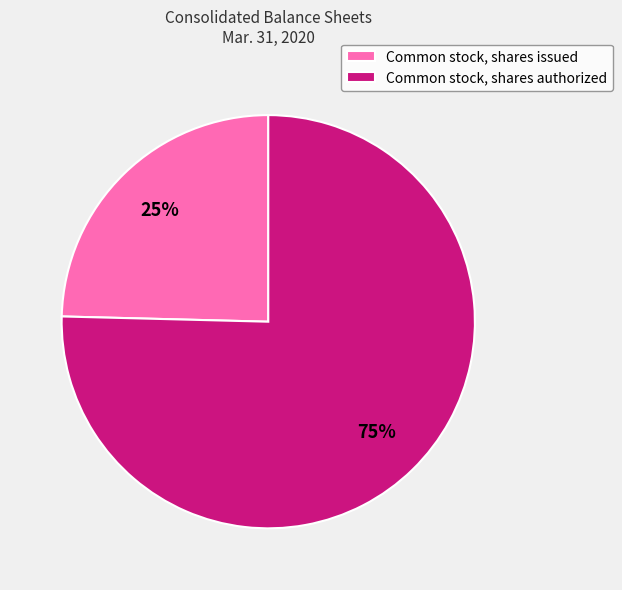

To the nearest percent, what is the combined percentage of Common stock, shares authorized and Common stock, shares issued?

100%